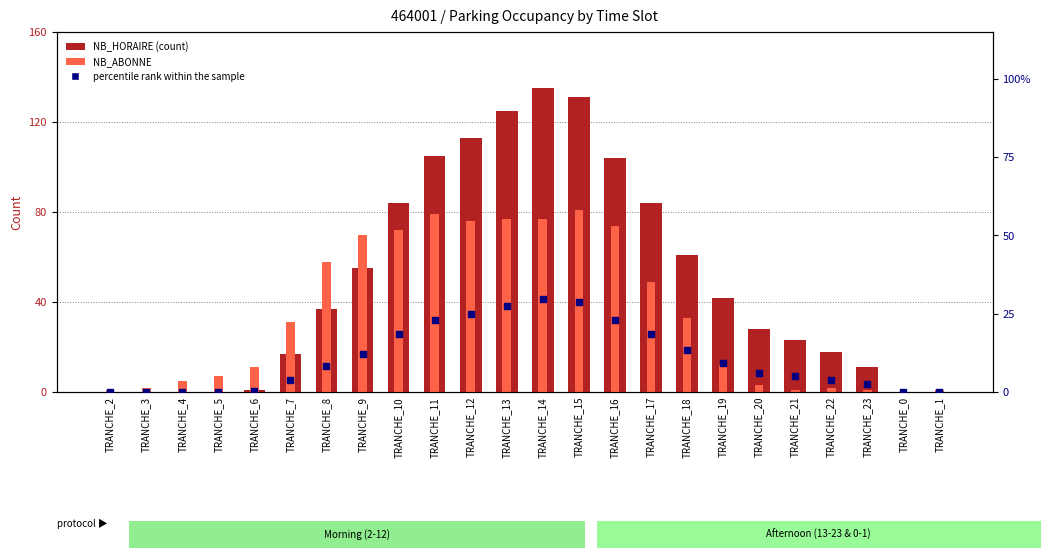

At which category is the sum across all series the highest?

TRANCHE_14